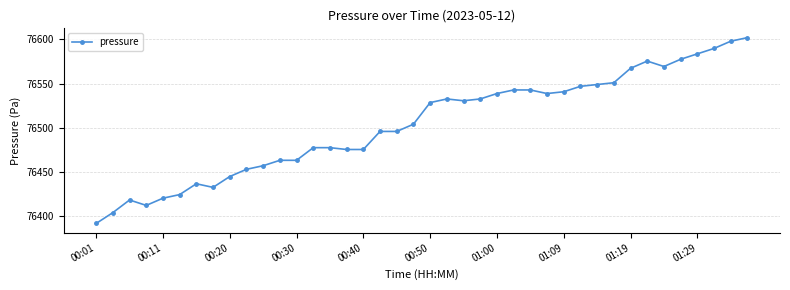

What is the sum of all values?

3060164.6